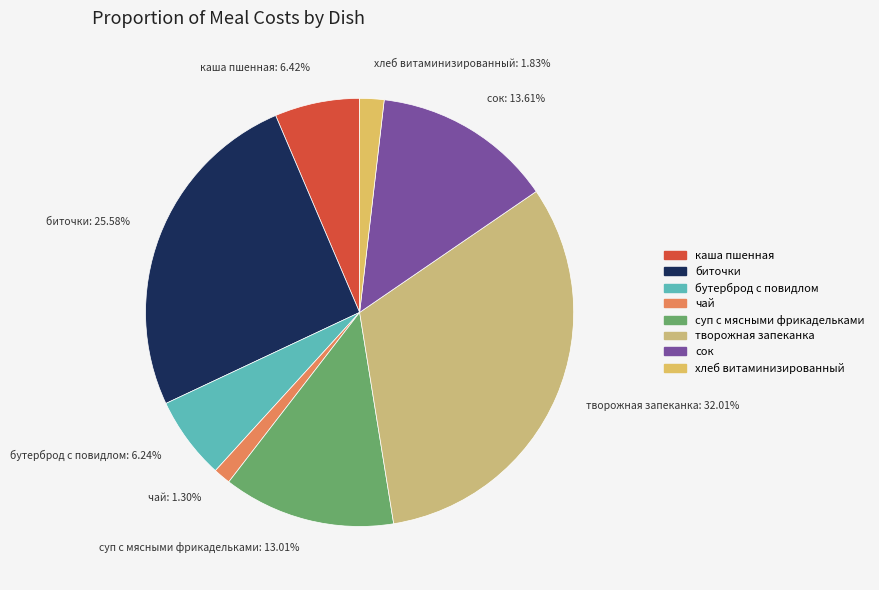

What is the smallest slice in the pie chart?

чай